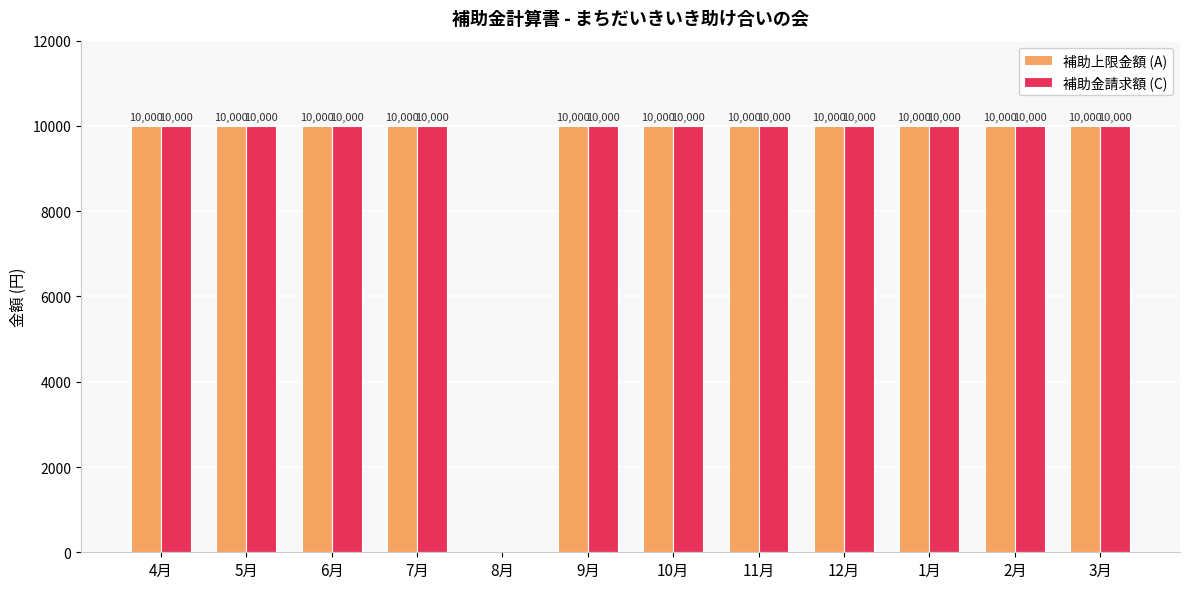

What is the total value across all series at 4月?

20000